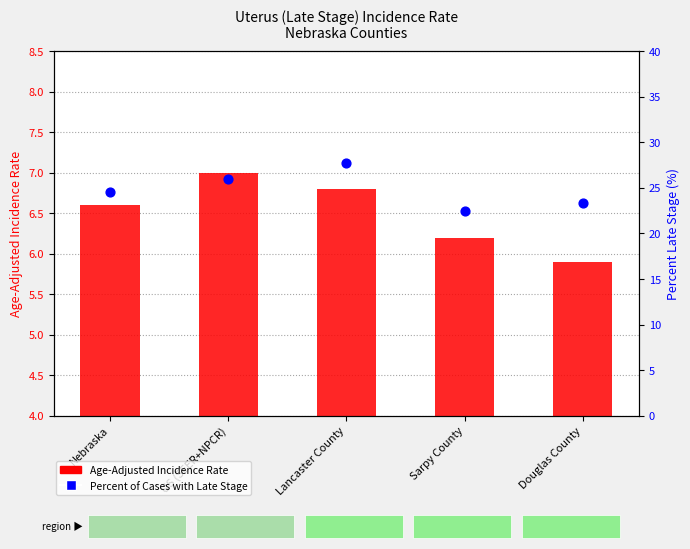

At which category is the sum across all series the highest?

Lancaster County